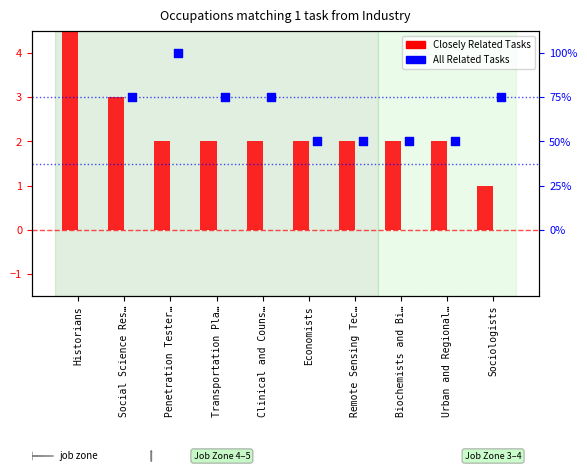

What are all the series names shown in the legend?

Closely Related Tasks, All Related Tasks